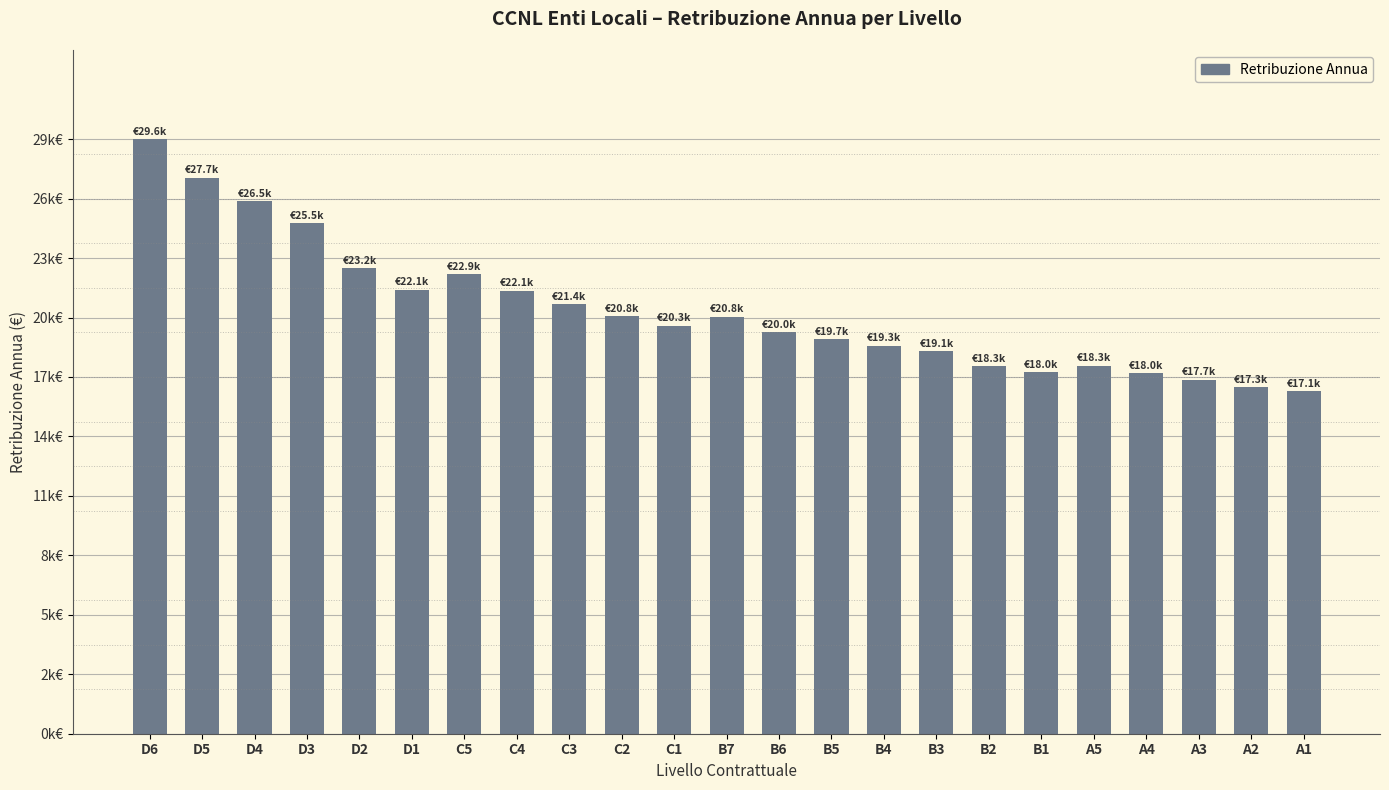

True or false: the data shows 17.7 at B1.

False